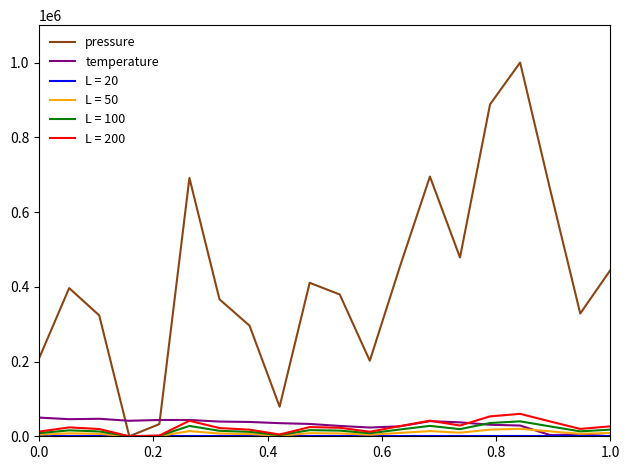

Which series has the largest range (max minus min)?

pressure